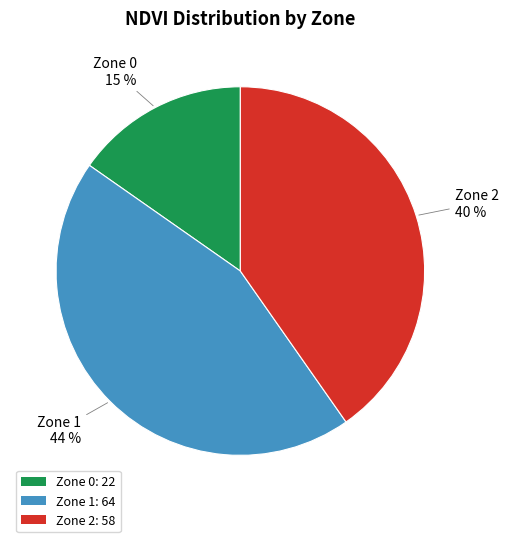

To the nearest percent, what portion does Zone 0 represent?

15%